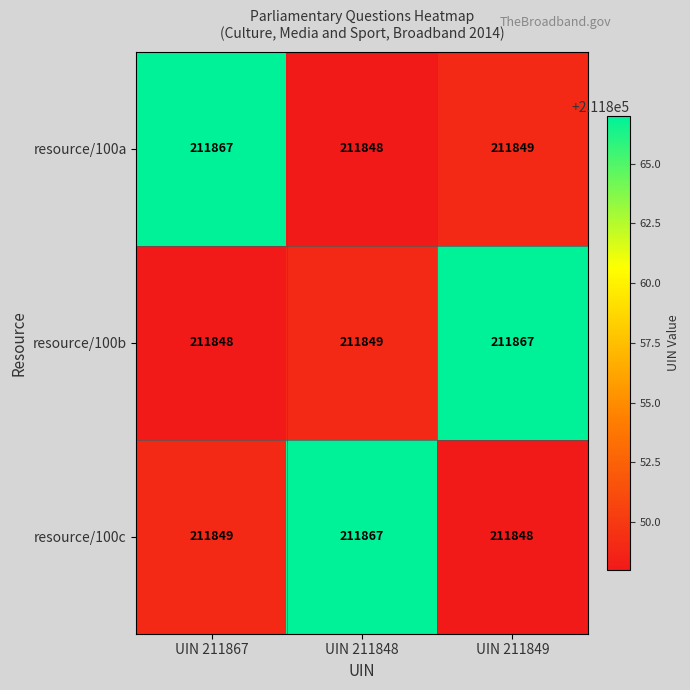

What is the total value across all series at UIN 211867?

635564